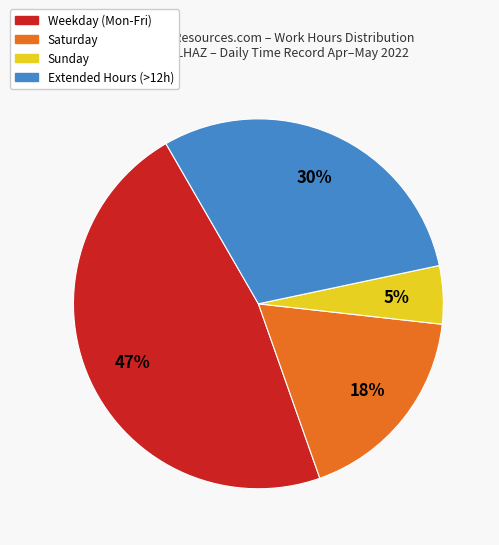

To the nearest percent, what is the combined percentage of Weekday (Mon-Fri) and Sunday?

52%